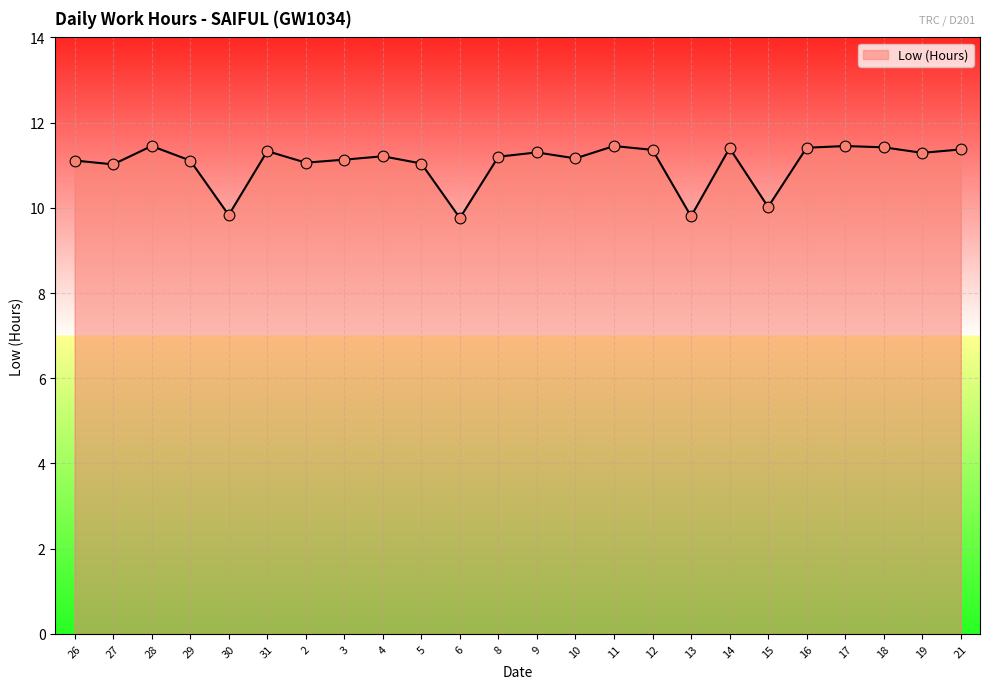

Which has a higher value, 8 or 29?

8